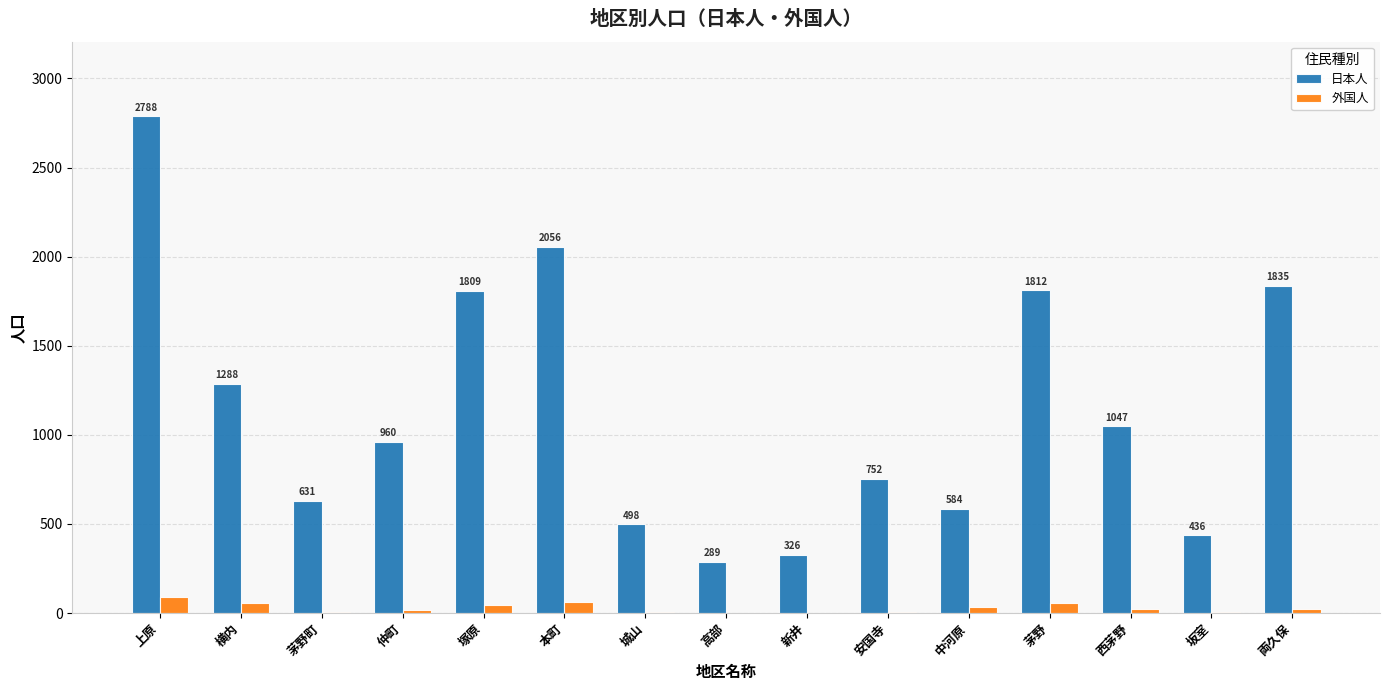

What are all the series names shown in the legend?

日本人, 外国人